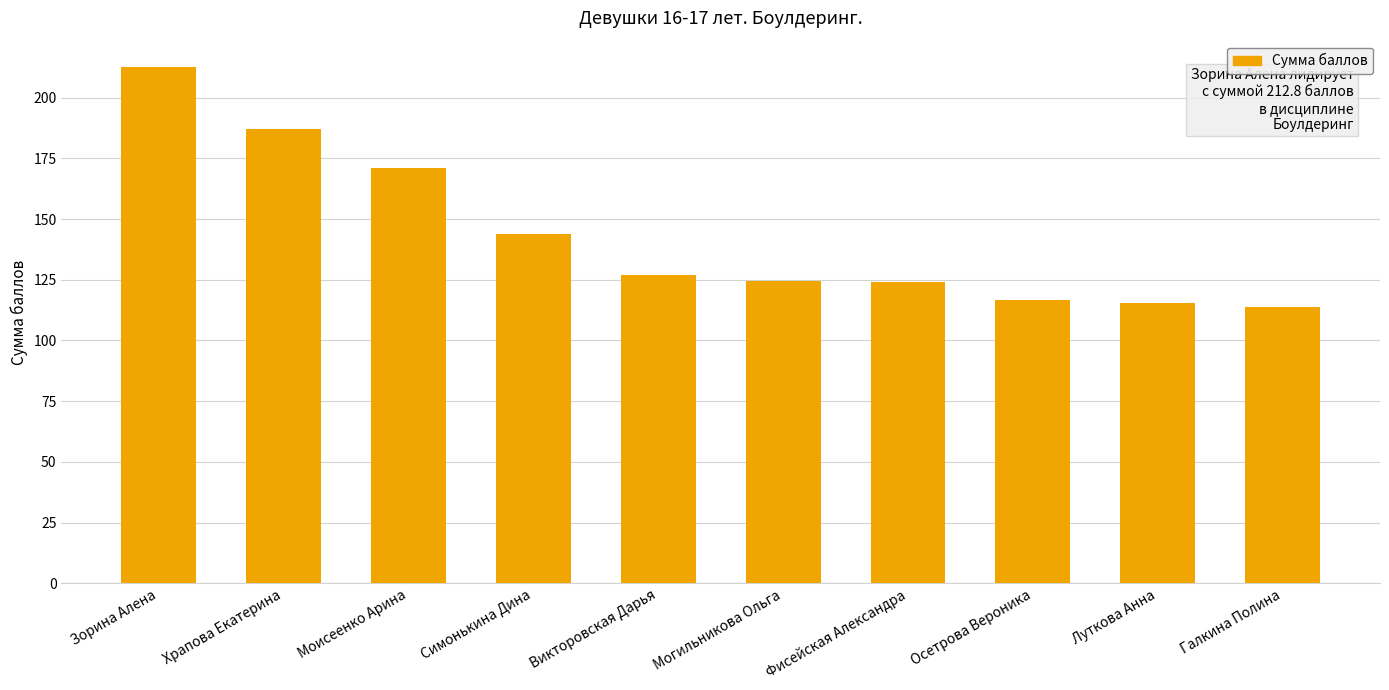

At which category does the chart reach its minimum across all series?

Галкина Полина